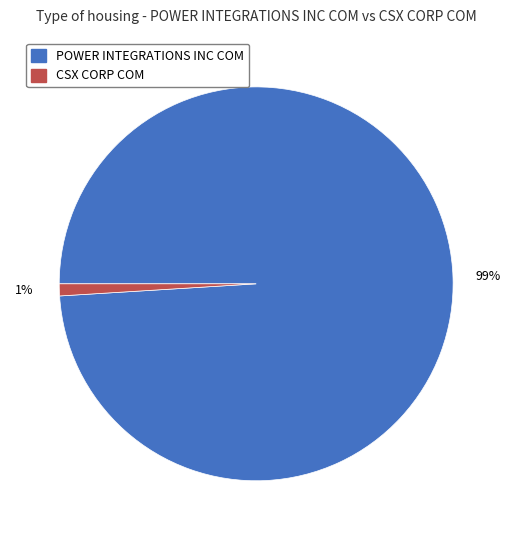

To the nearest percent, what is the difference between the CSX CORP COM and POWER INTEGRATIONS INC COM slice percentages?

98%